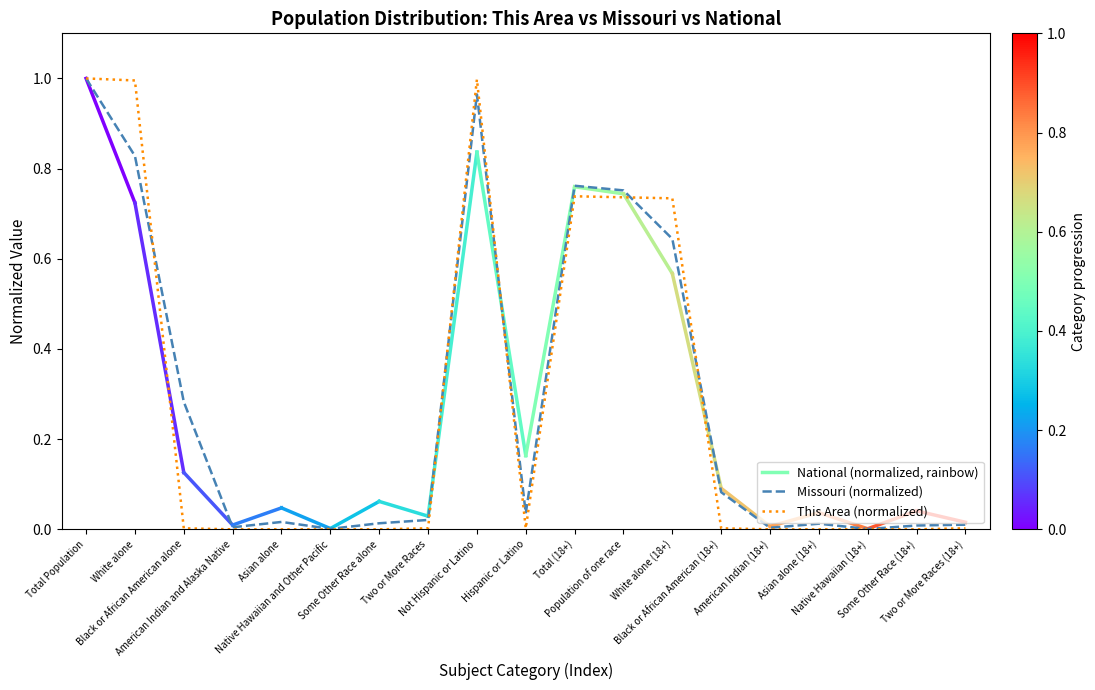

True or false: This Area (normalized) has more than 1 interior local peaks.

True